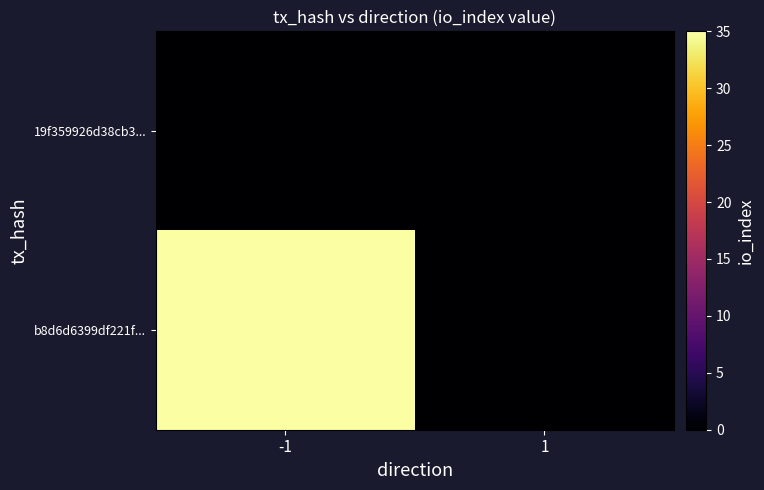

Reading left to right, extract all data points from this chart.

19f359926d38cb3...: -1=0	1=0
b8d6d6399df221f...: -1=35	1=0